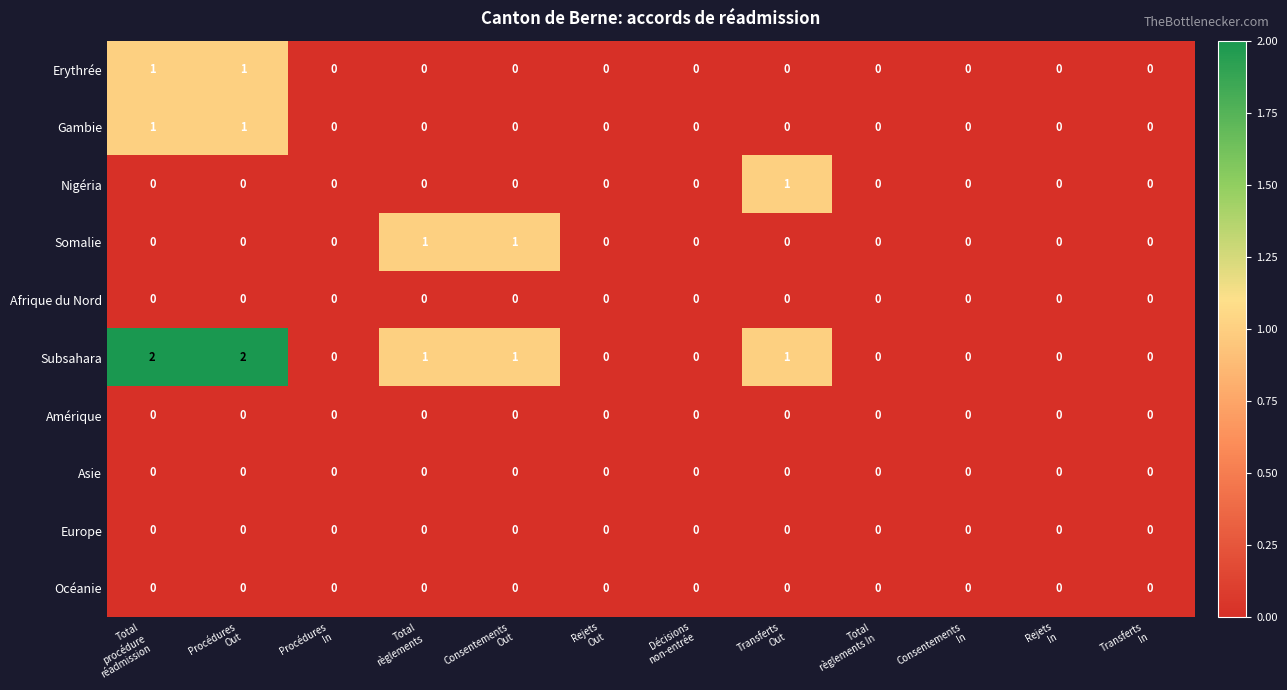

Count the number of categories in the chart.

12